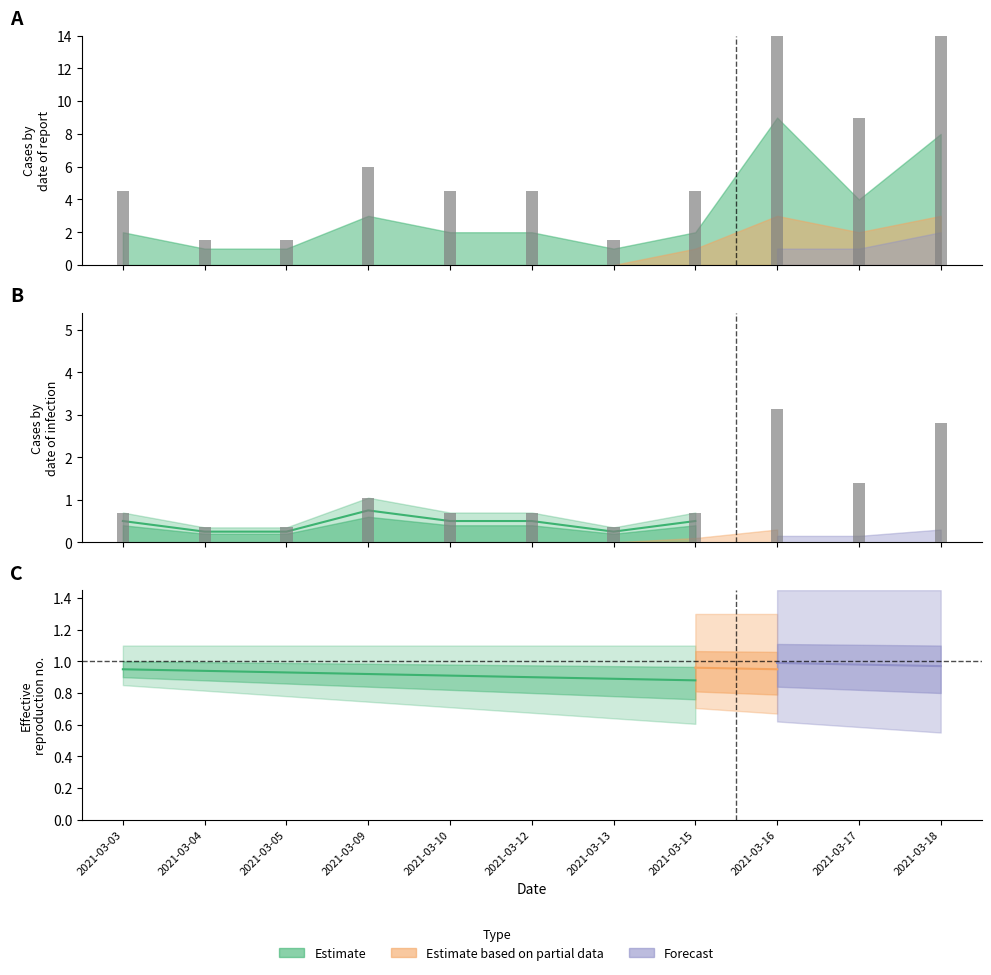

Which series has the widest spread of values?

Estimate